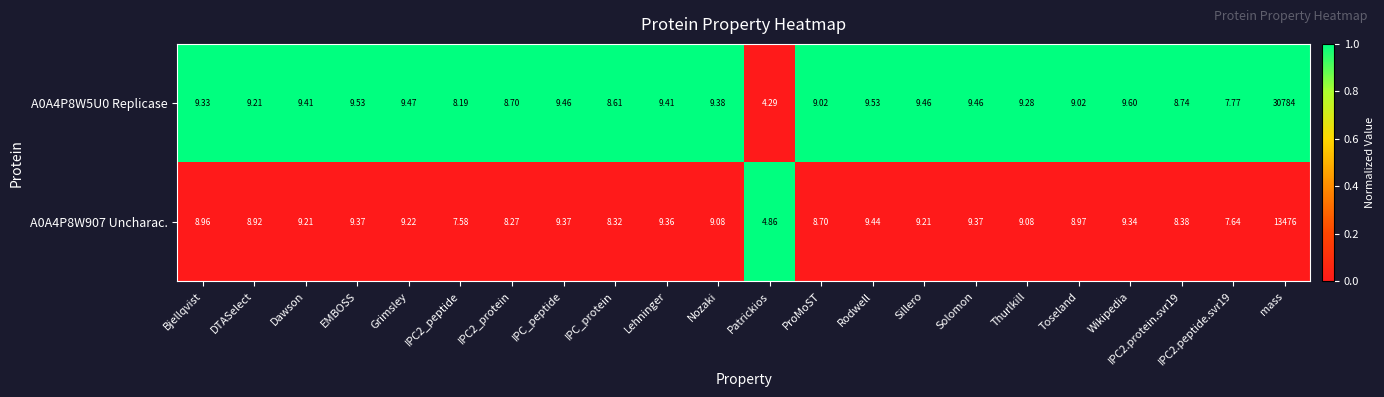

Which series has the largest total across all categories?

A0A4P8W5U0 Replicase